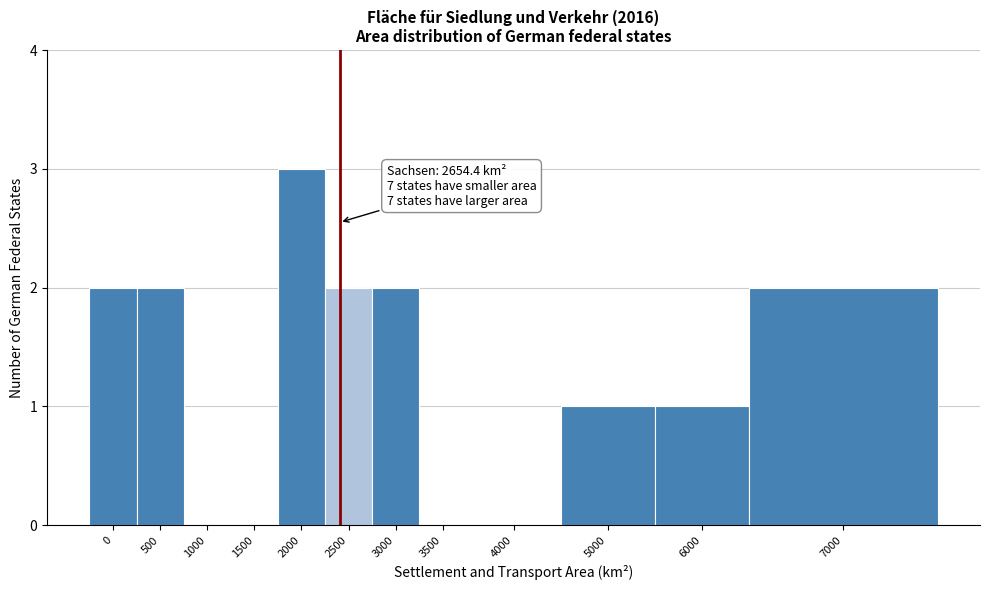

Reading right to left, extract all data points from this chart.

7000=2	6000=1	5000=1	4000=0	3500=0	3000=2	2500=2	2000=3	1500=0	1000=0	500=2	0=2